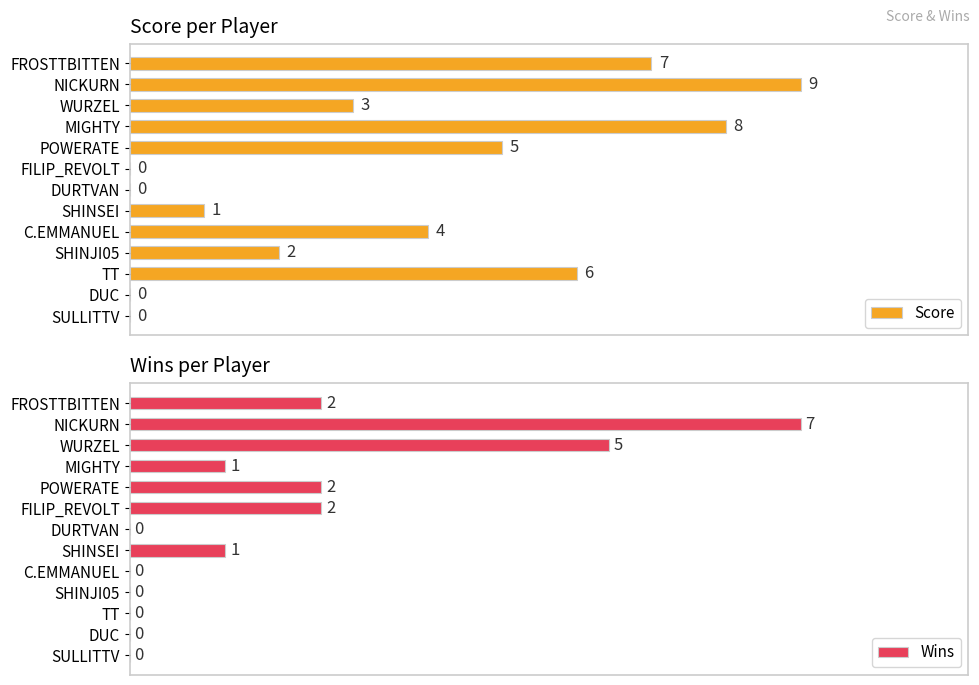

What is the highest value of the Score series?

9